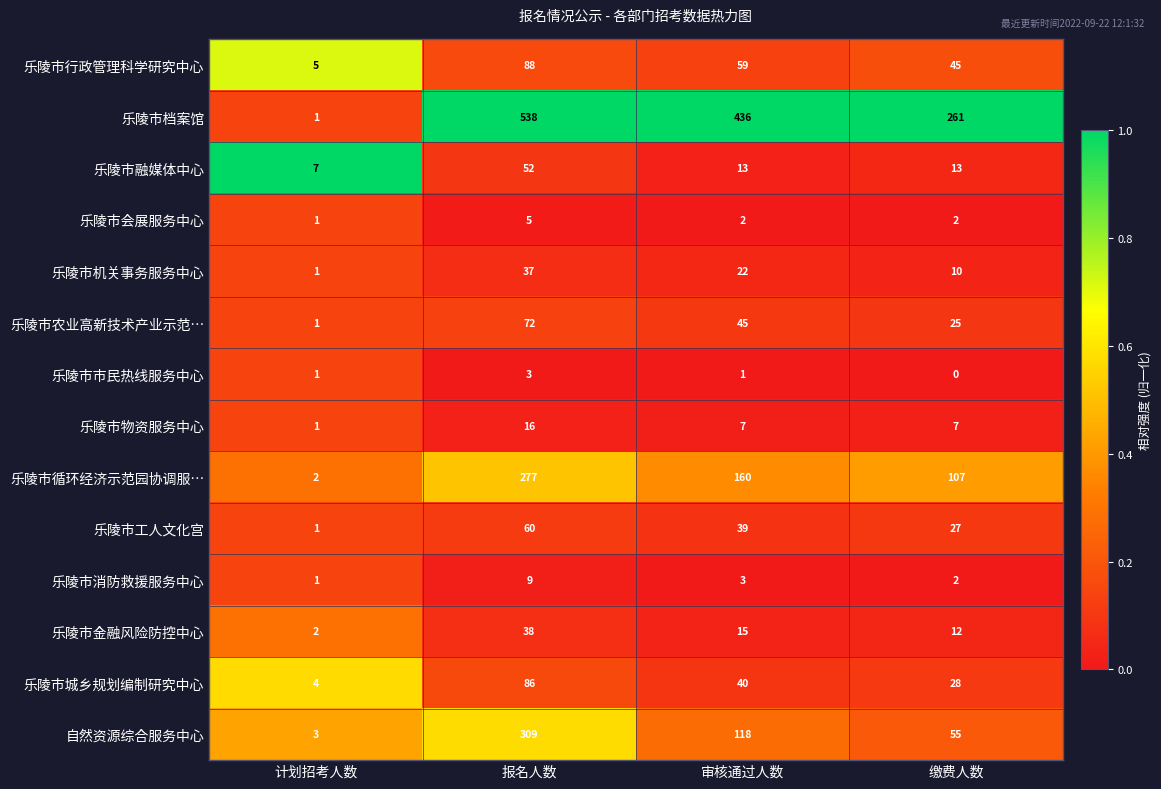

The value of 乐陵市物资服务中心 at 缴费人数 is 7. True or false?

True